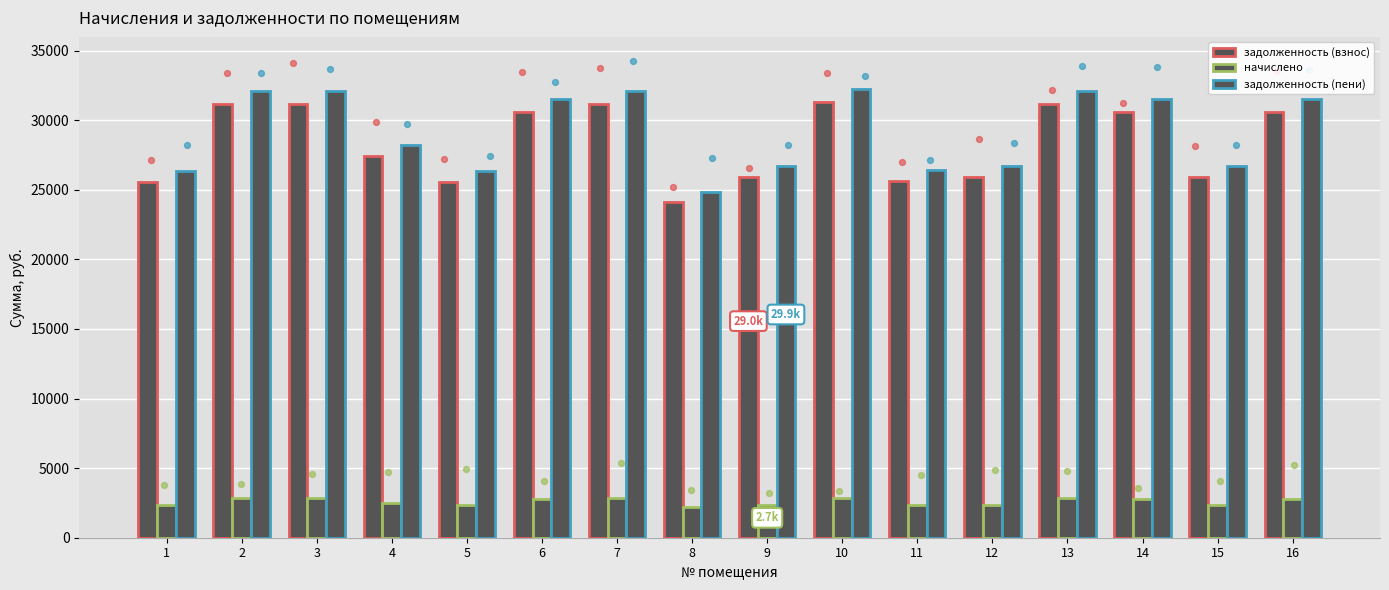

Which series contains the highest Y value?

задолженность (пени)